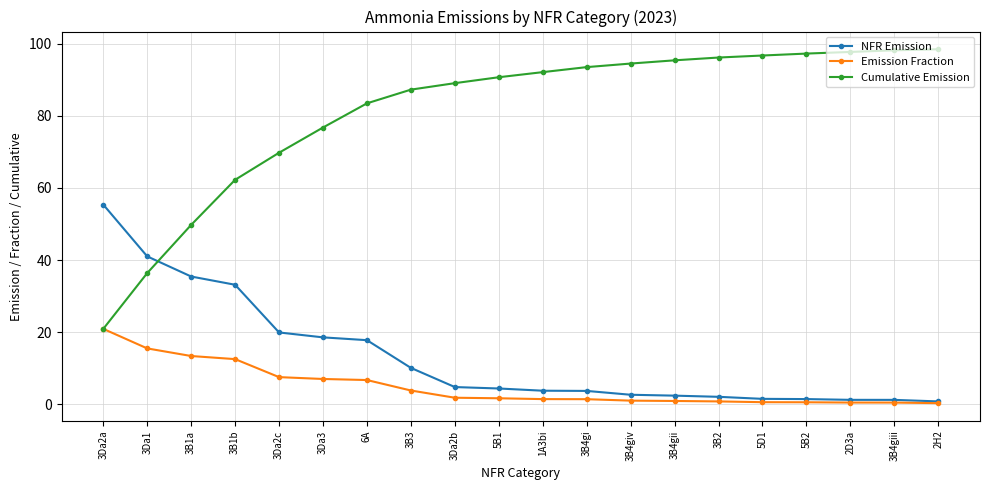

What is the label of the 10th point from the left?

5B1